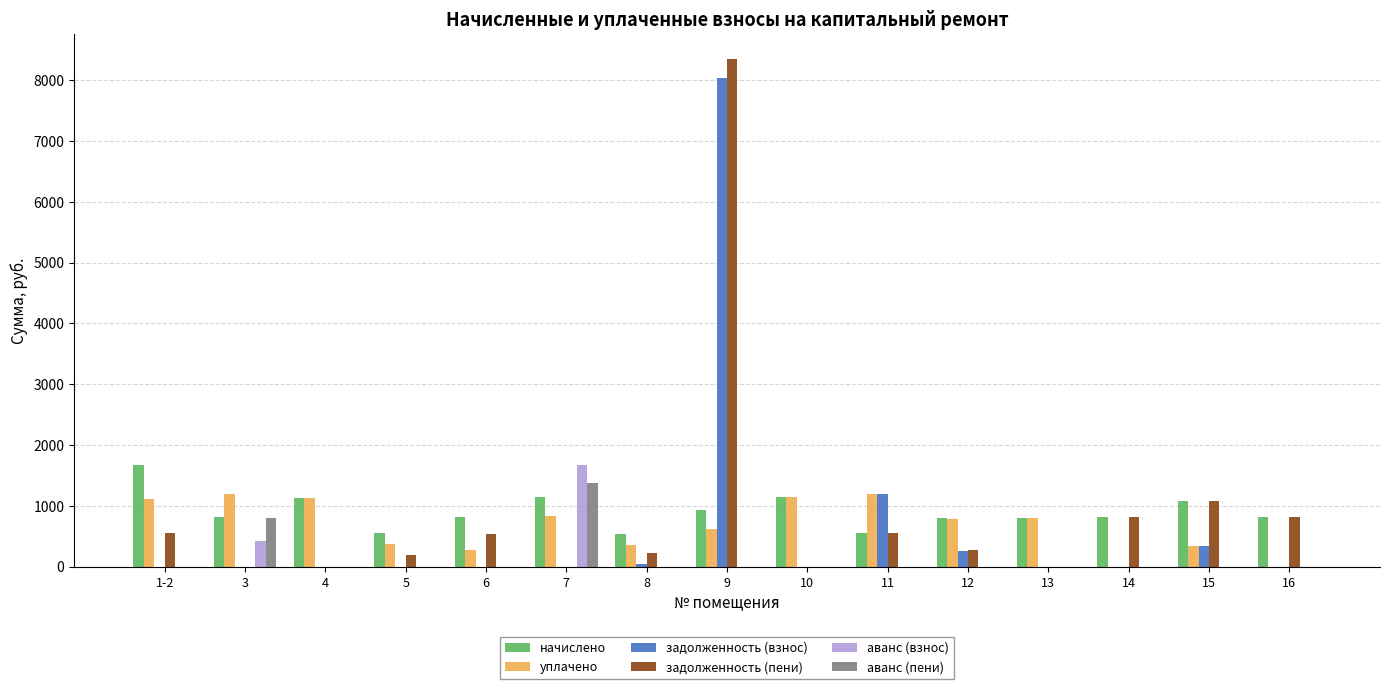

Is it true that аванс (пени) equals -847.4 at 6?

False